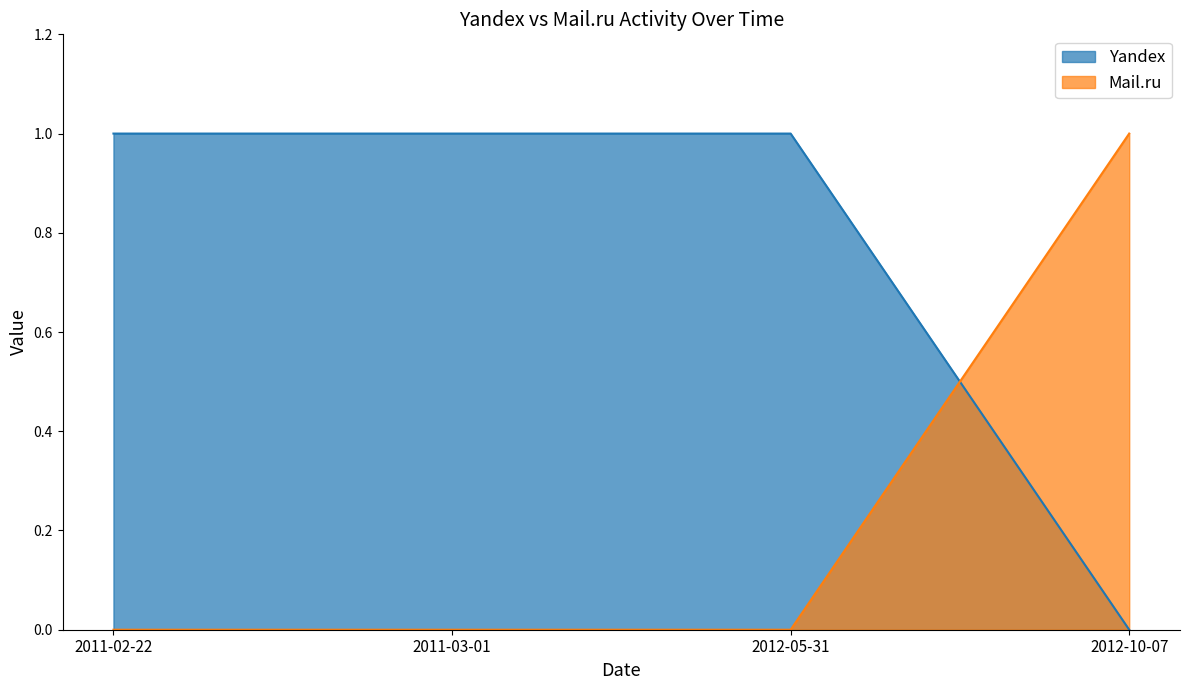

At which category is the sum across all series the highest?

2011-02-22